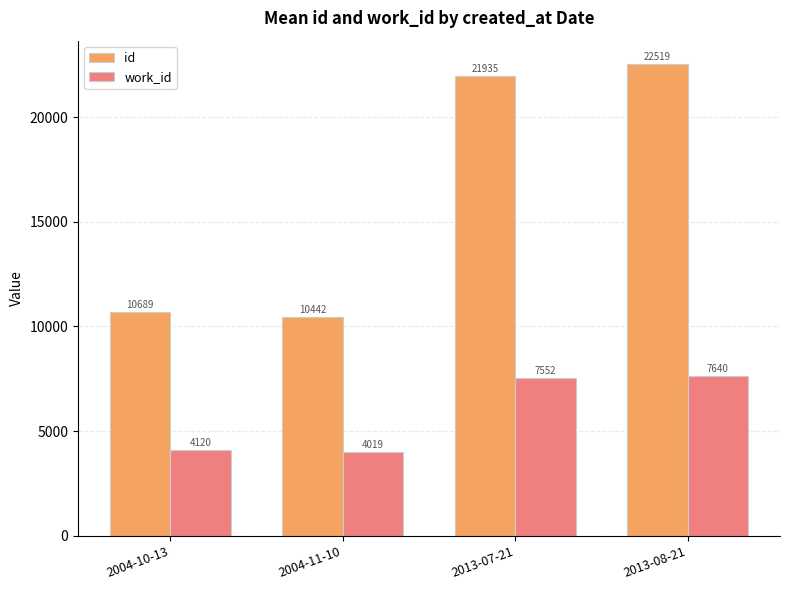

Between 2004-11-10 and 2013-07-21, which series saw the biggest shift?

id